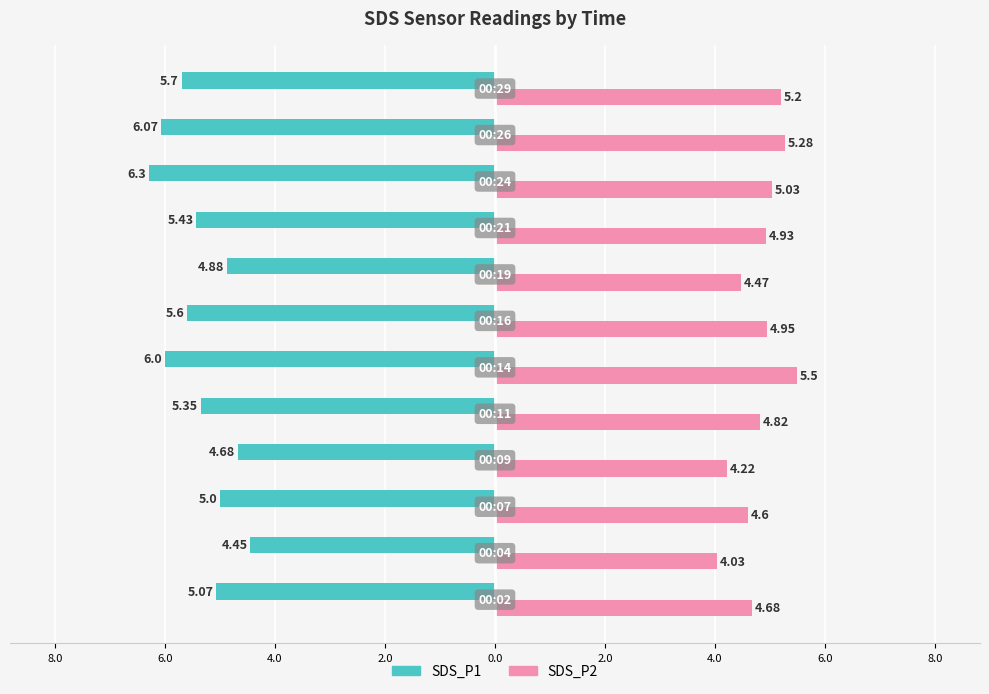

What are all the series names shown in the legend?

SDS_P1, SDS_P2